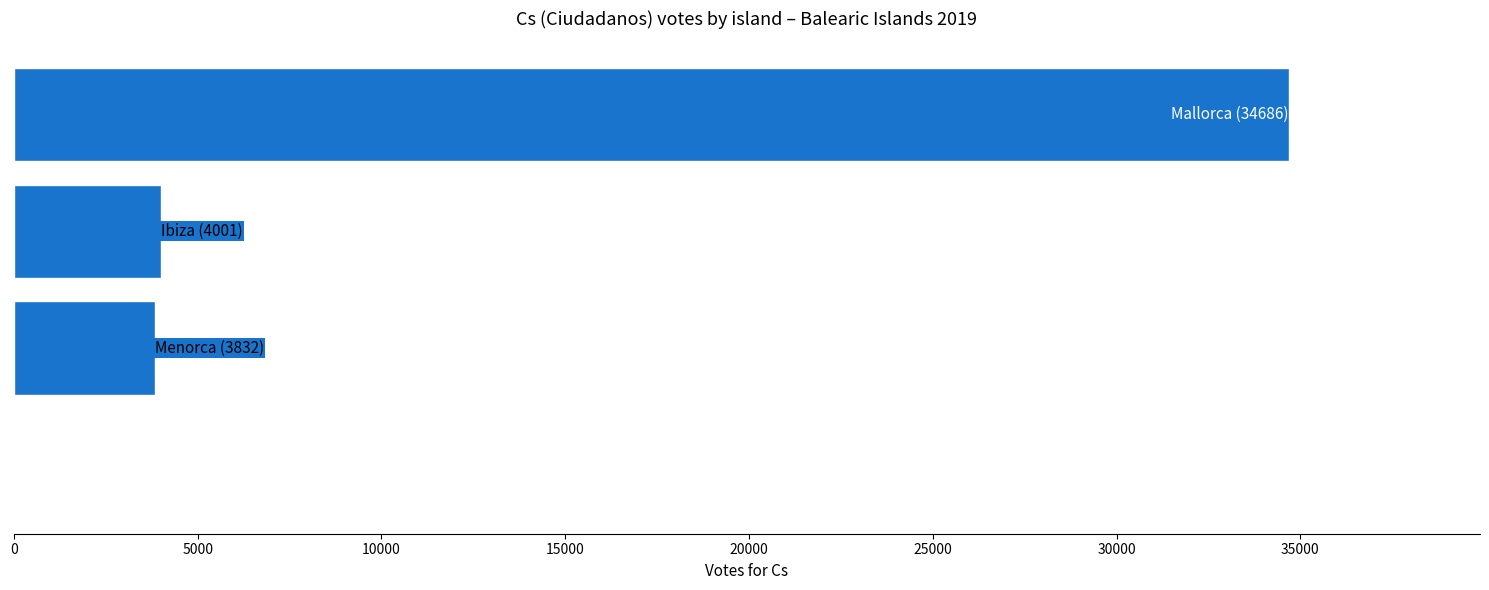

What is the greatest value displayed?

34686